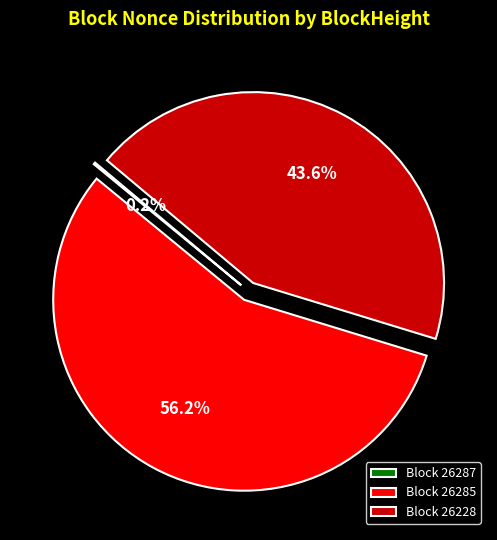

Which slice is the largest?

Block 26285